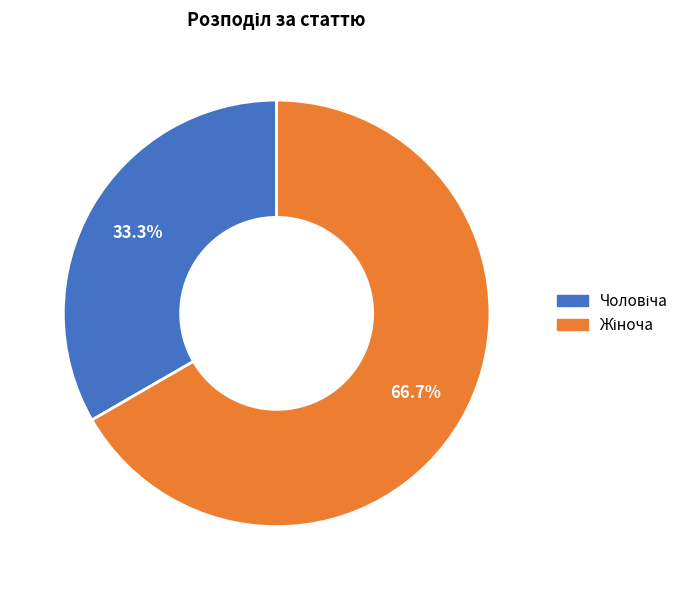

How many segments does this pie chart have?

2